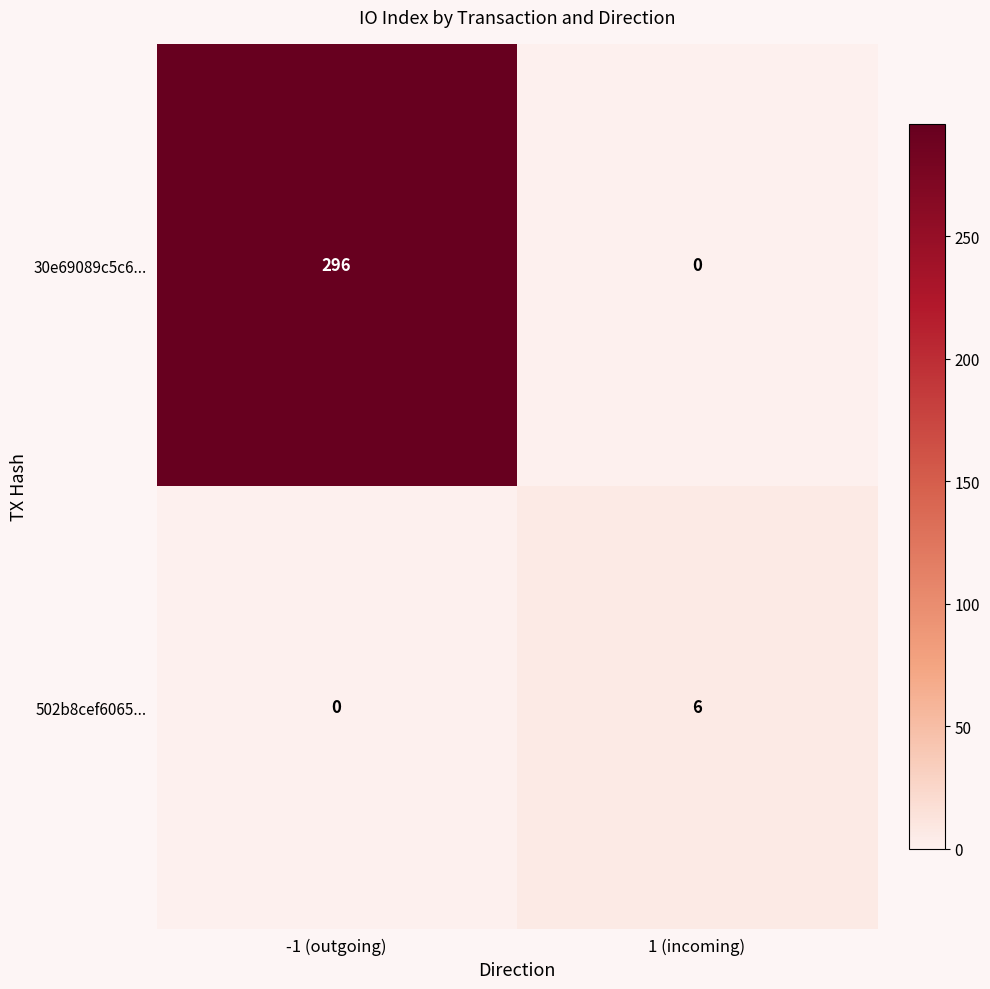

At 1 (incoming), list the series in order from smallest to largest.

30e69089c5c6..., 502b8cef6065...